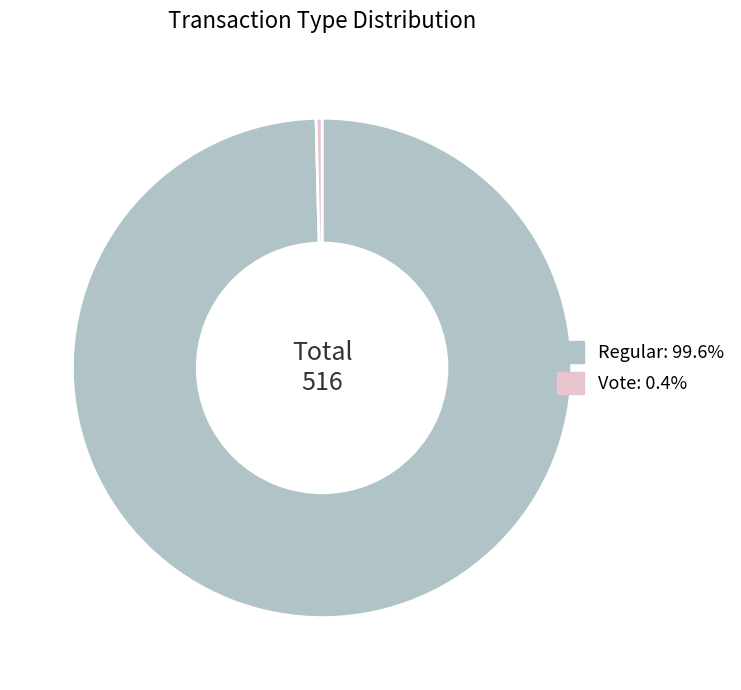

Do Vote: 0.4% and Regular: 99.6% together represent more than half of the pie?

Yes